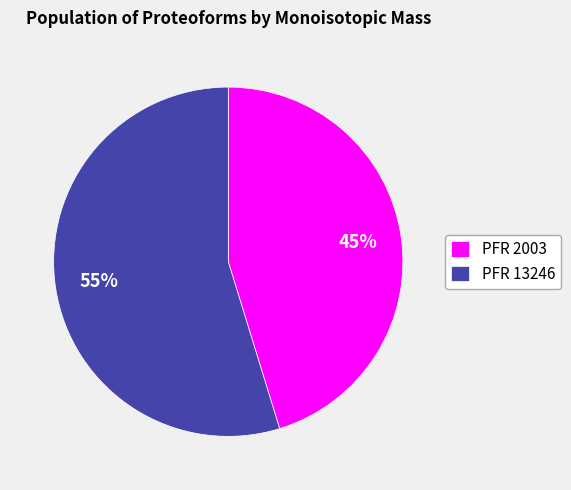

What is the smallest slice in the pie chart?

PFR 2003